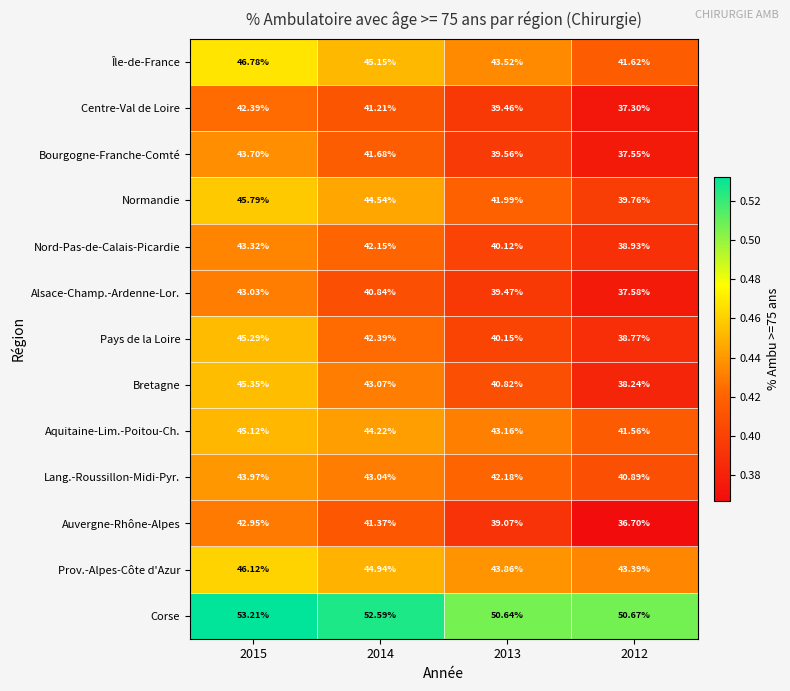

Count the number of categories in the chart.

4